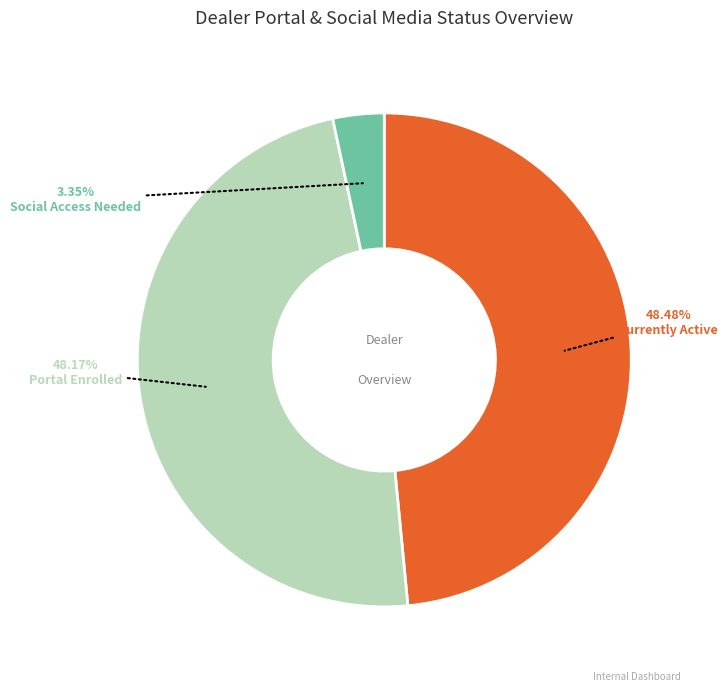

Does any single category account for the majority?

No